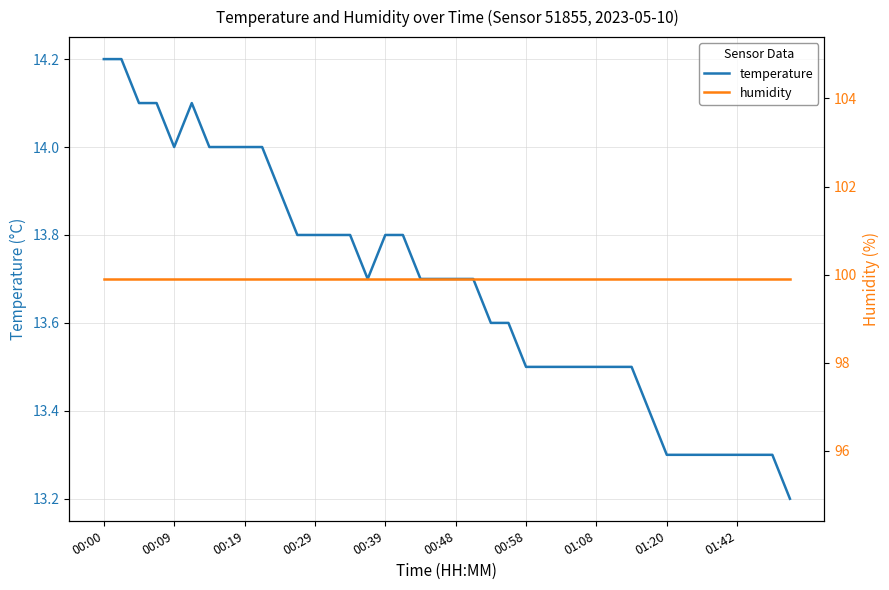

Which category has the highest value in the temperature series?

00:00